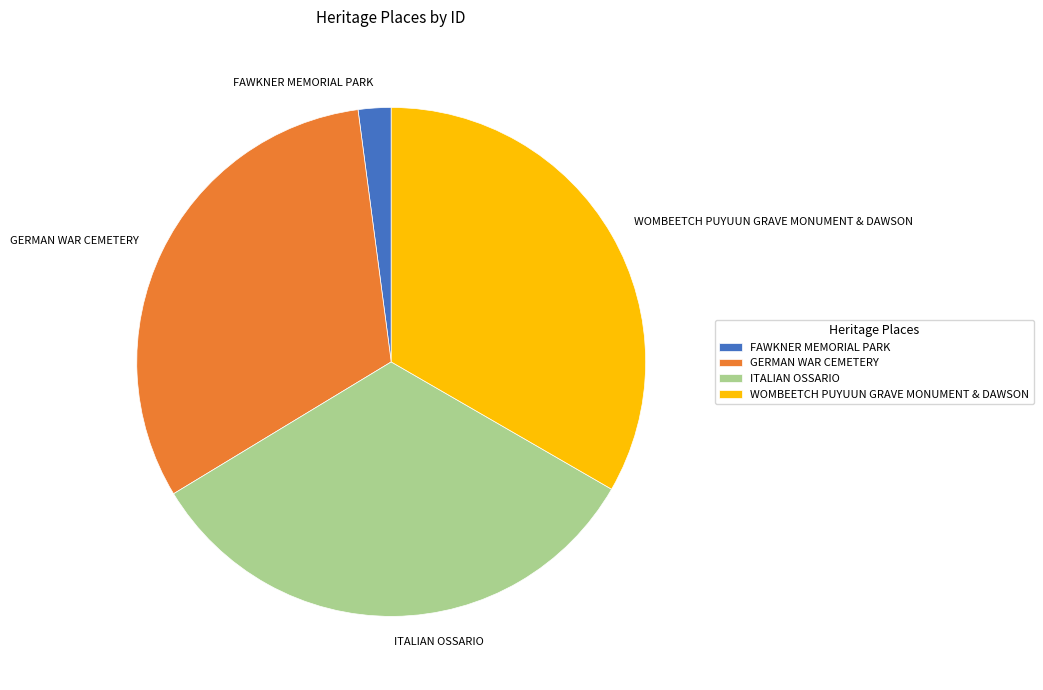

Combined, do ITALIAN OSSARIO and GERMAN WAR CEMETERY account for over 50%?

Yes